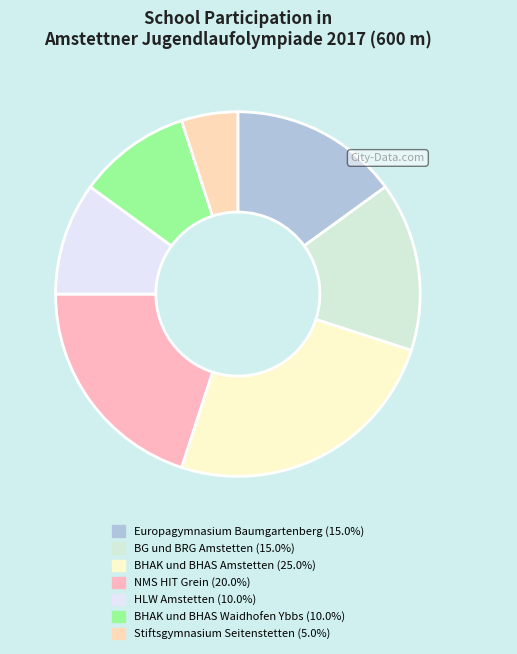

Which category has the smallest portion of the pie?

Stiftsgymnasium Seitenstetten